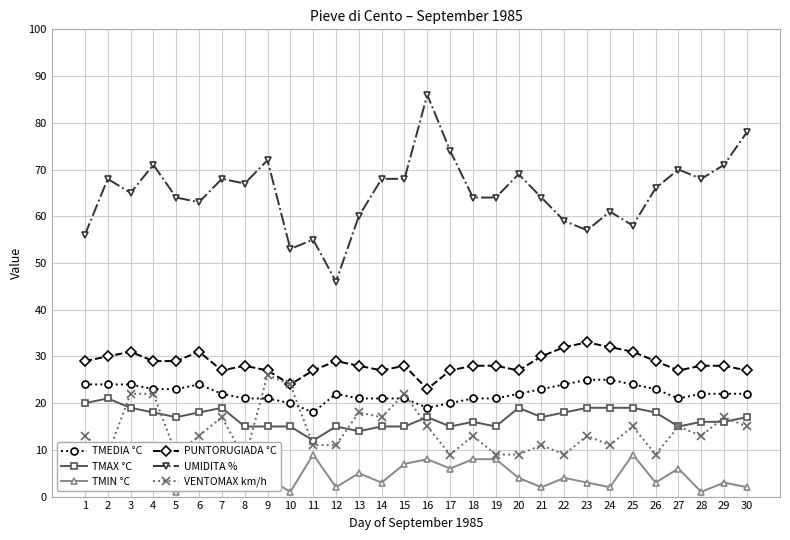

What is the spread (max minus min) of values at 8?

59